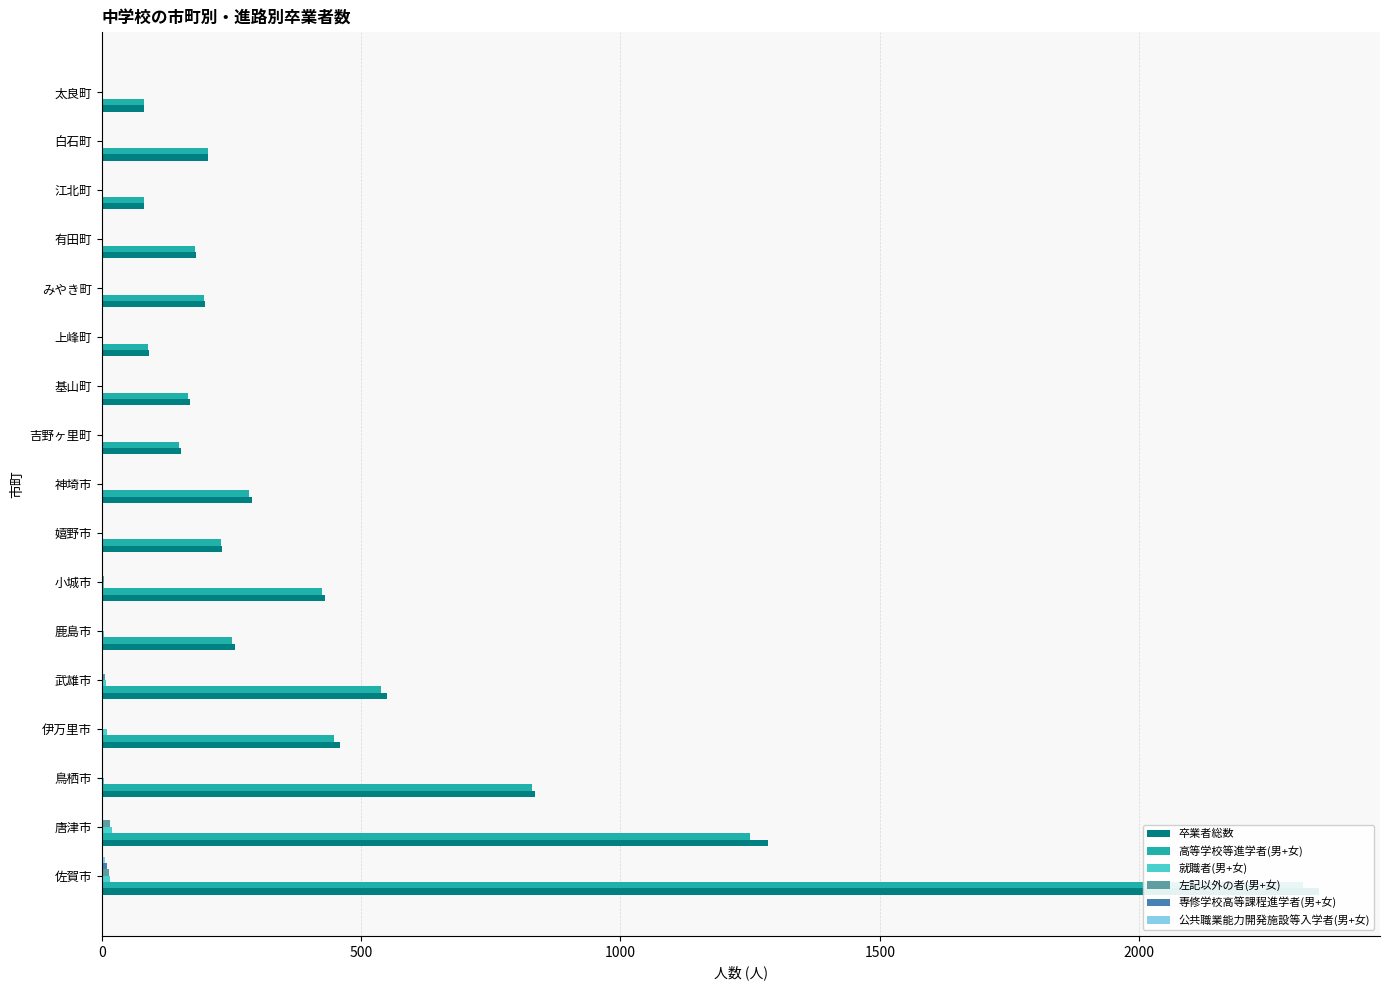

Between 太良町 and 武雄市, which is larger?

武雄市